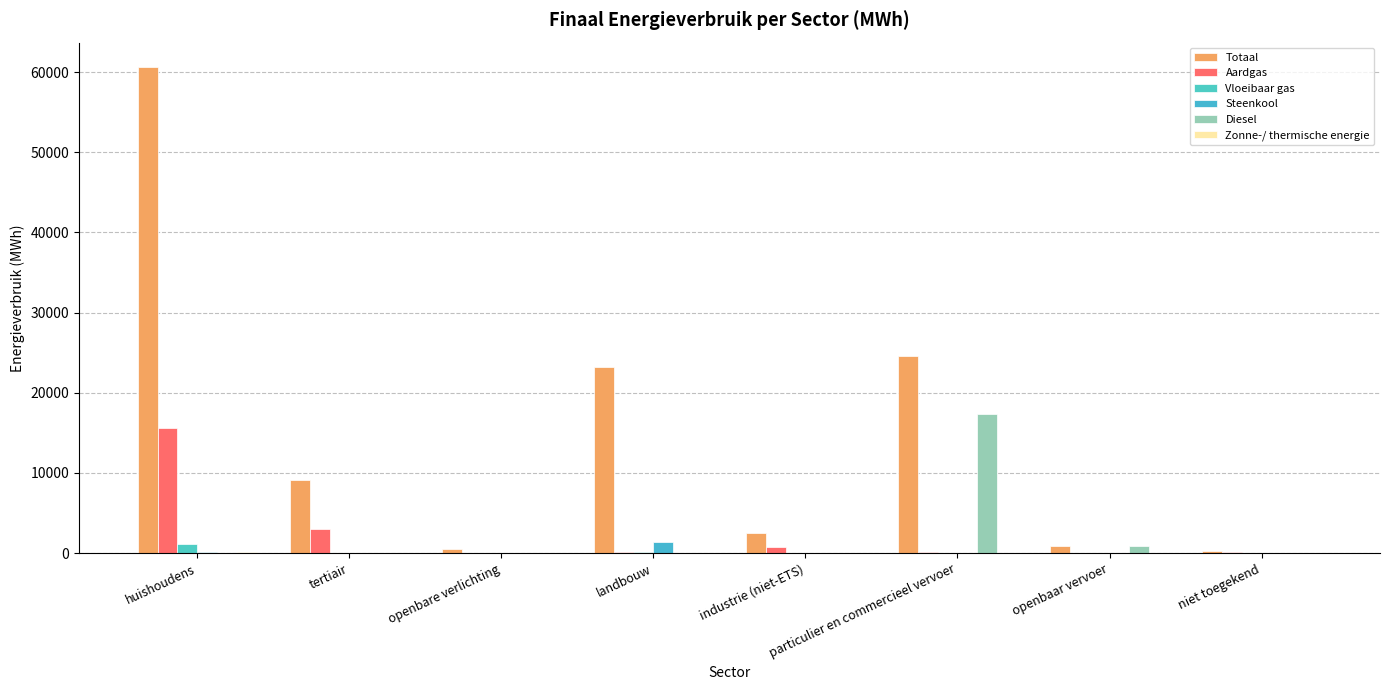

How many groups of bars are there?

8